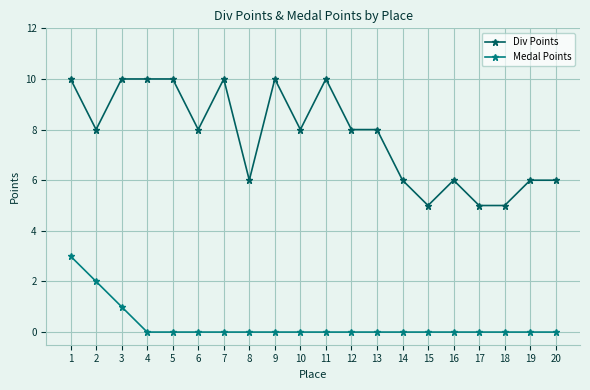

What is the sum of the Div Points values at 5 and 6?

18